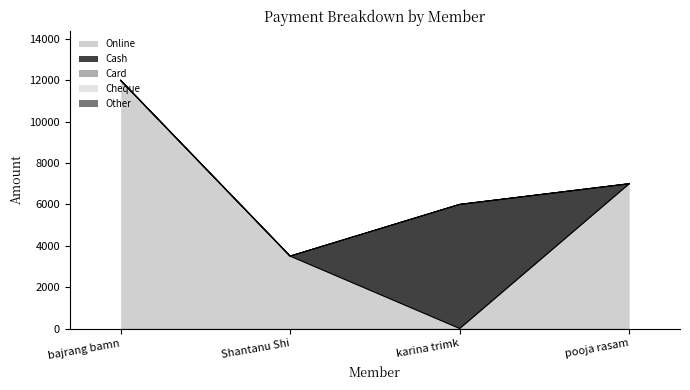

True or false: Other and Card intersect in this chart.

False